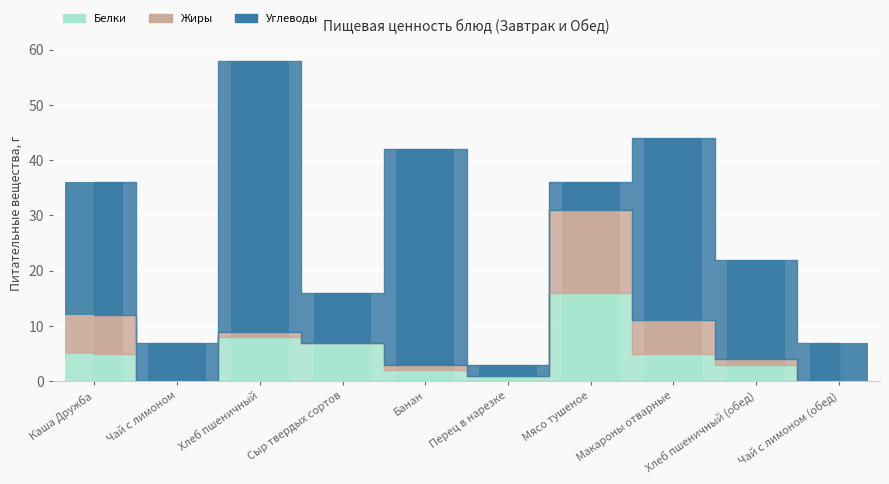

List the labels in order of Углеводы value, smallest first.

Перец в нарезке, Мясо тушеное, Чай с лимоном, Чай с лимоном (обед), Сыр твердых сортов, Хлеб пшеничный (обед), Каша Дружба, Макароны отварные, Банан, Хлеб пшеничный